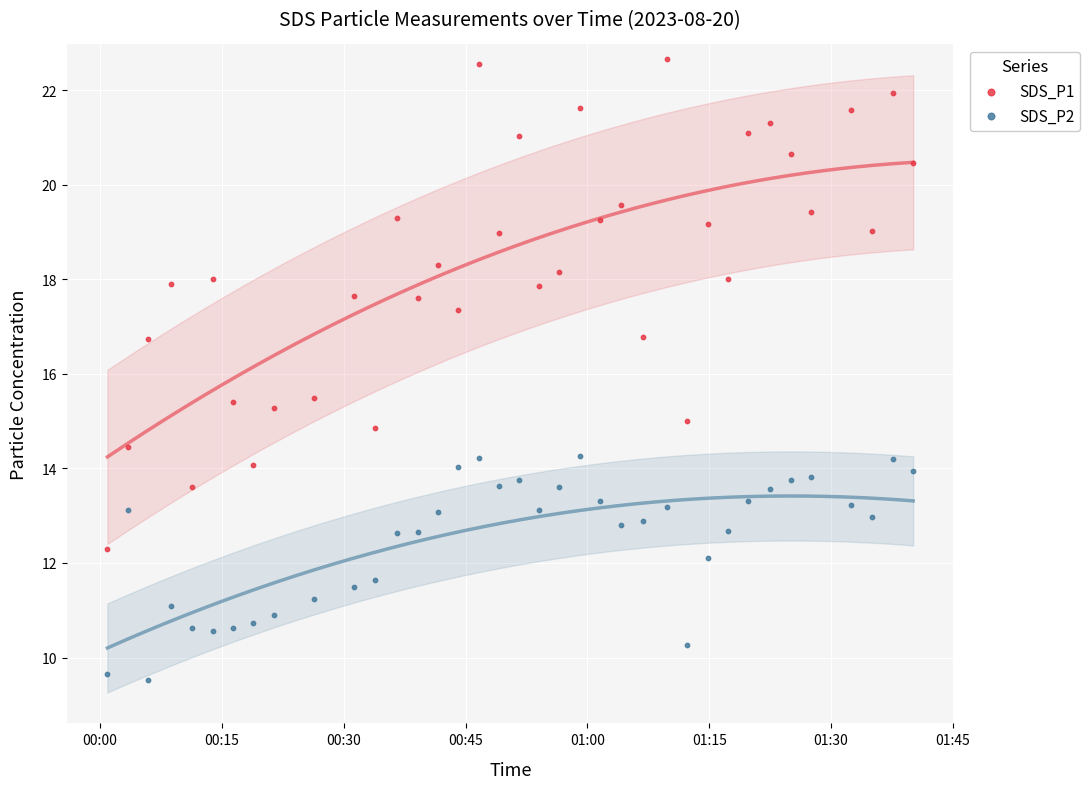

Which series has the widest spread of Y values?

SDS_P1